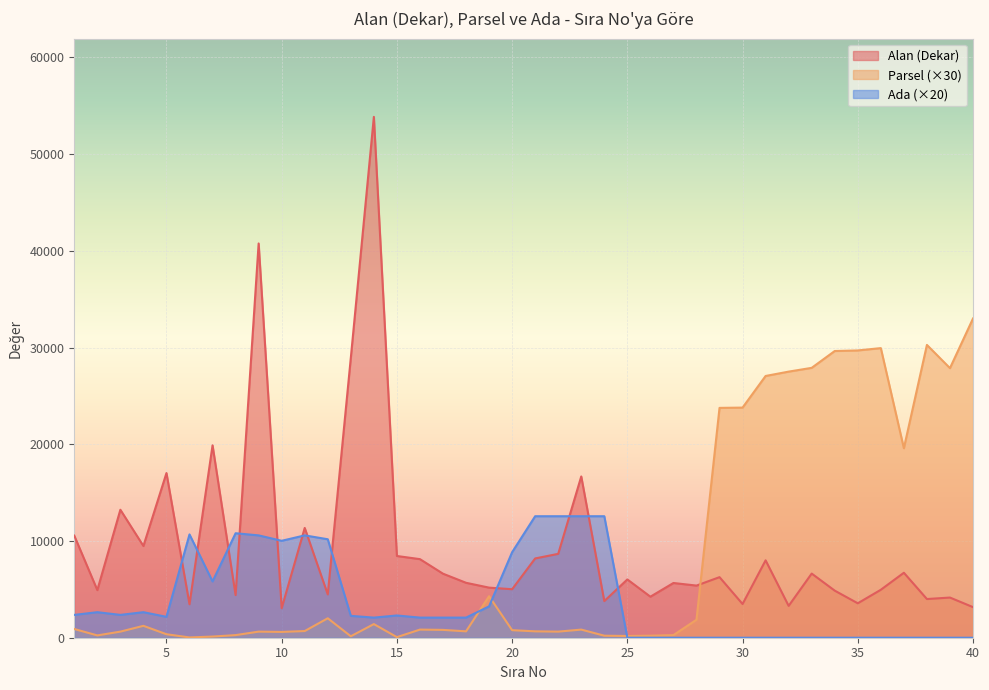

Reading left to right, transcribe all the data shown in this chart.

Alan (Dekar): 10552.0	4921.4	13229.5	9481.7	17022.7	3460.0	19889.8	4407.9	40758.5	3049.3	11348.1	4475.5	28929.7	53848.2	8449.0	8123.6	6619.9	5679.0	5178.5	5013.9	8196.3	8671.0	16671.8	3787.6	6025.8	4241.0	5658.2	5390.6	6261.6	3485.2	8001.0	3291.5	6630.8	4866.3	3559.3	4957.8	6716.7	3999.6	4152.0	3163.2
Parsel: 900.0	240.0	630.0	1230.0	360.0	30.0	120.0	270.0	630.0	600.0	690.0	2010.0	150.0	1410.0	60.0	840.0	810.0	660.0	4290.0	780.0	660.0	630.0	840.0	210.0	180.0	210.0	270.0	1860.0	23760.0	23790.0	27060.0	27510.0	27900.0	29640.0	29700.0	29940.0	19590.0	30270.0	27870.0	33000.0
Ada: 2360.0	2640.0	2360.0	2640.0	2160.0	10680.0	5820.0	10800.0	10580.0	10020.0	10580.0	10180.0	2260.0	2080.0	2300.0	2080.0	2080.0	2080.0	3240.0	8840.0	12560.0	12560.0	12560.0	12560.0	0.0	0.0	0.0	0.0	0.0	0.0	0.0	0.0	0.0	0.0	0.0	0.0	0.0	0.0	0.0	0.0